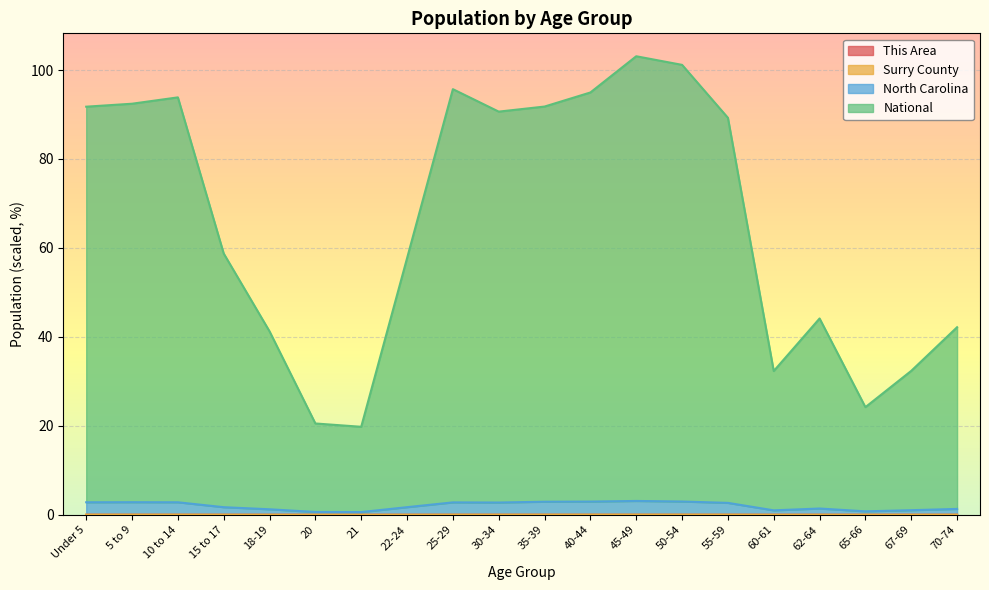

True or false: National and Surry County cross at least once.

False